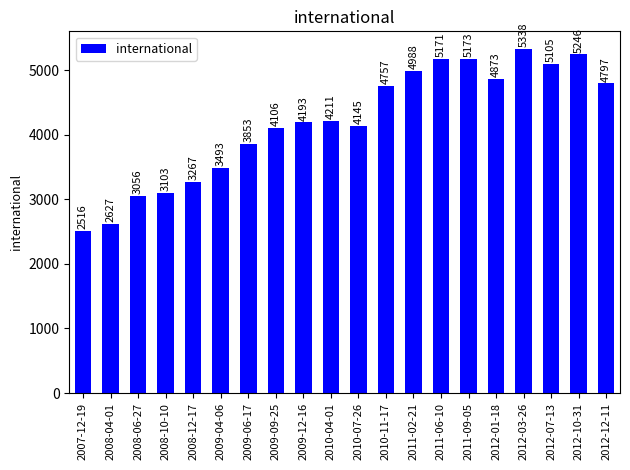

Reading left to right, list all the values displayed in this chart.

2516	2627	3056	3103	3267	3493	3853	4106	4193	4211	4145	4757	4988	5171	5173	4873	5338	5105	5246	4797